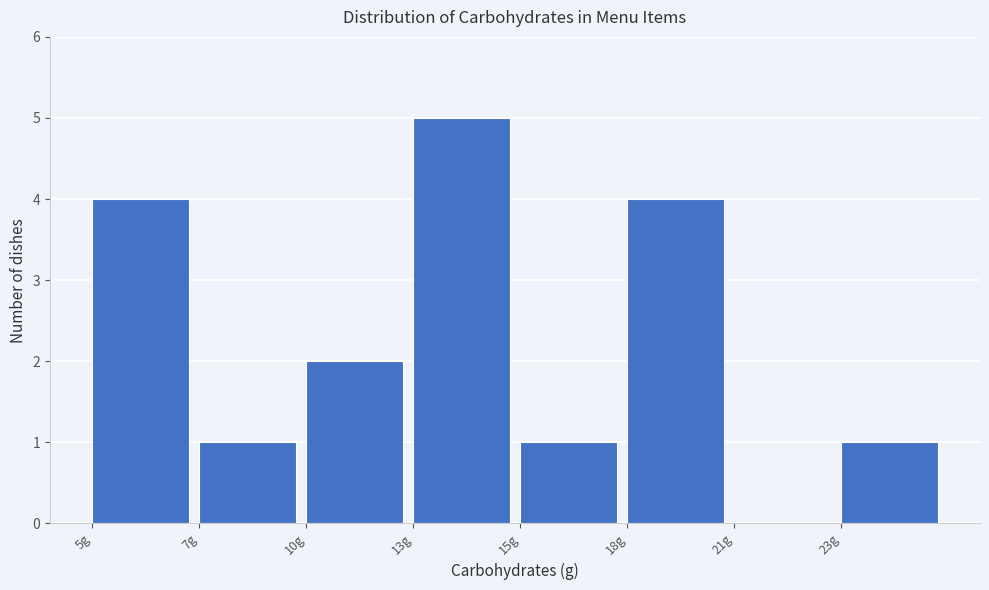

Reading left to right, list all the values displayed in this chart.

5g=4	7g=1	10g=2	13g=5	15g=1	18g=4	21g=0	23g=1